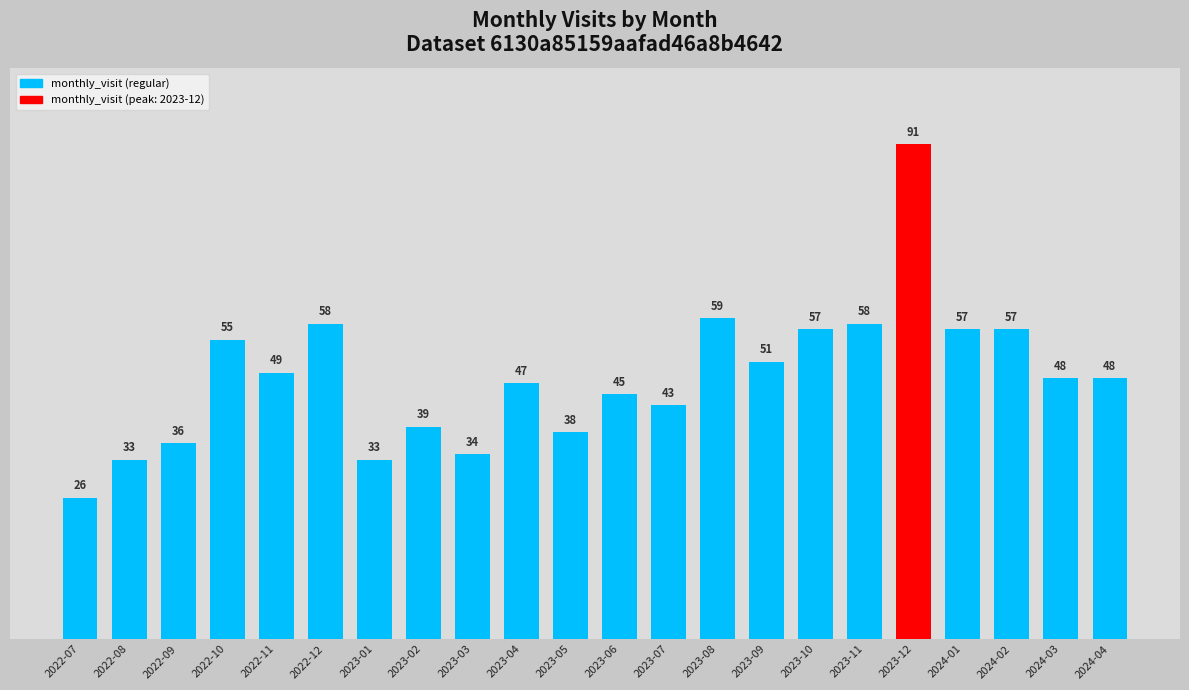

What is the sum of the values at 2024-03 and 2023-03?

82